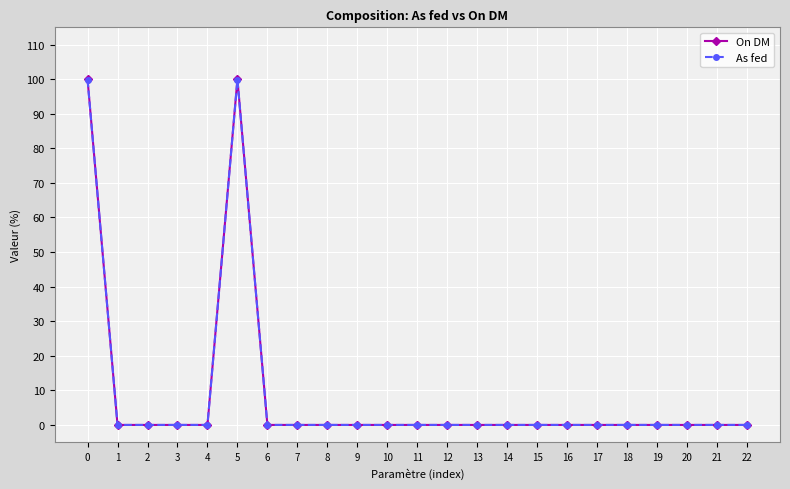

Which series changed the most between 0 and 12?

On DM